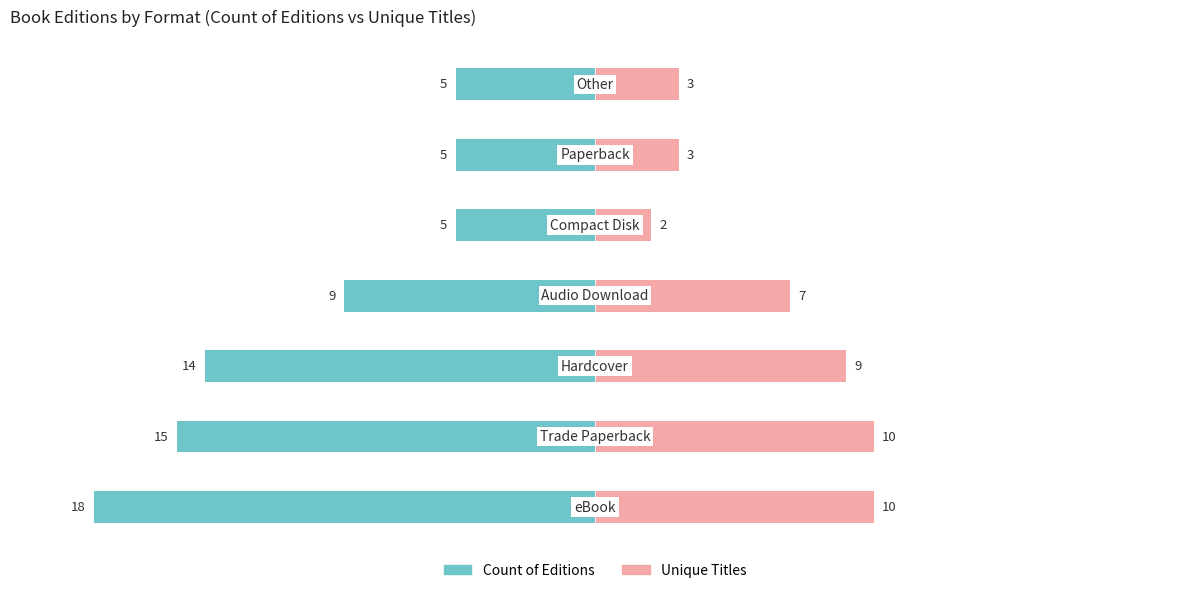

True or false: Count of Editions has a value of -18 at 0.

True